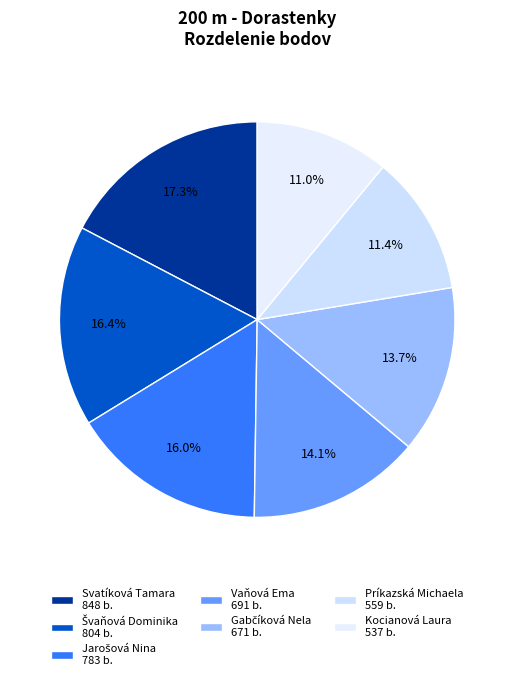

To the nearest percent, what is the average slice percentage?

14%